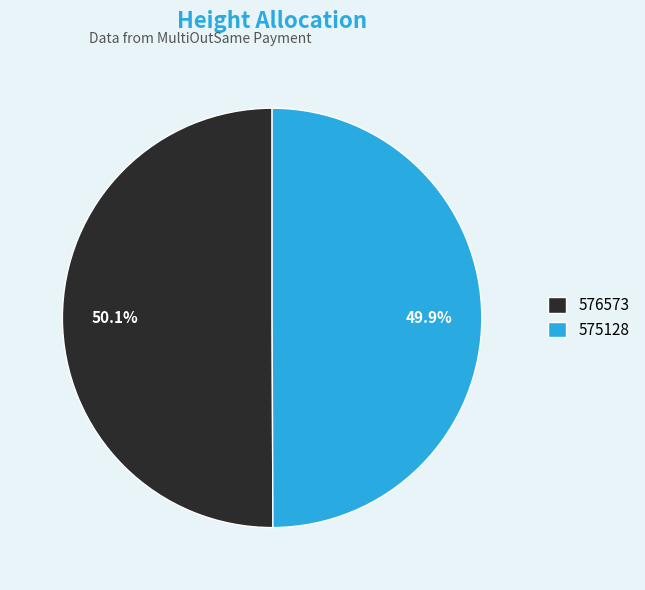

The 575128 slice represents 37% of the pie. True or false?

False